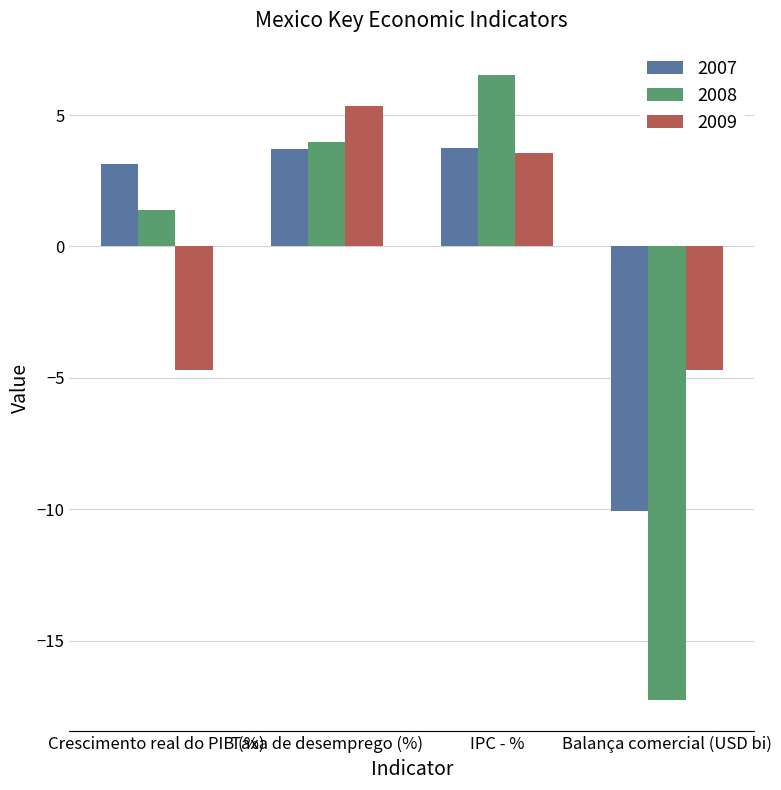

What is the sum of all 2008 values?

-5.4